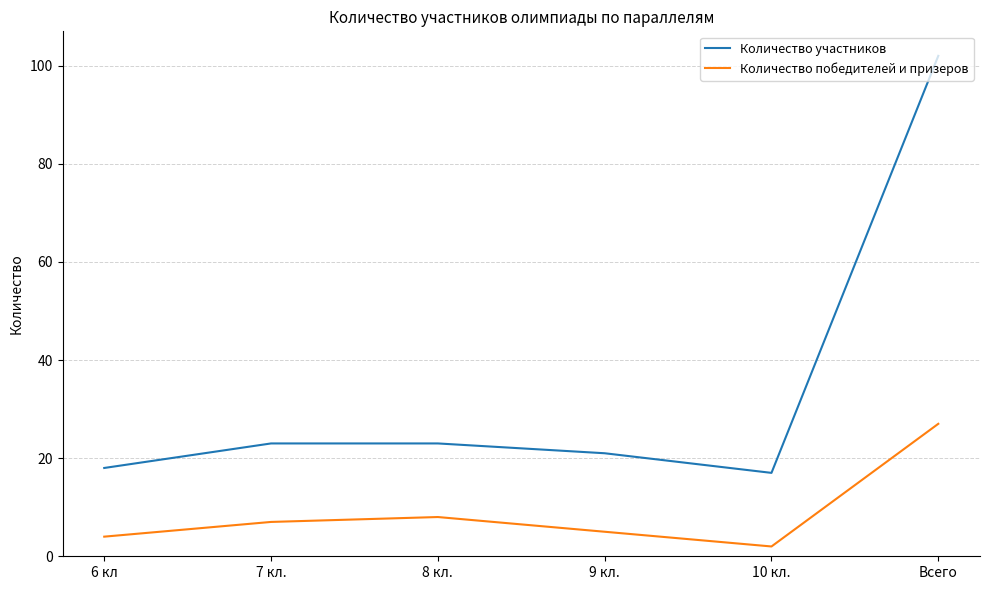

True or false: Количество победителей и призеров and Количество участников intersect in this chart.

False